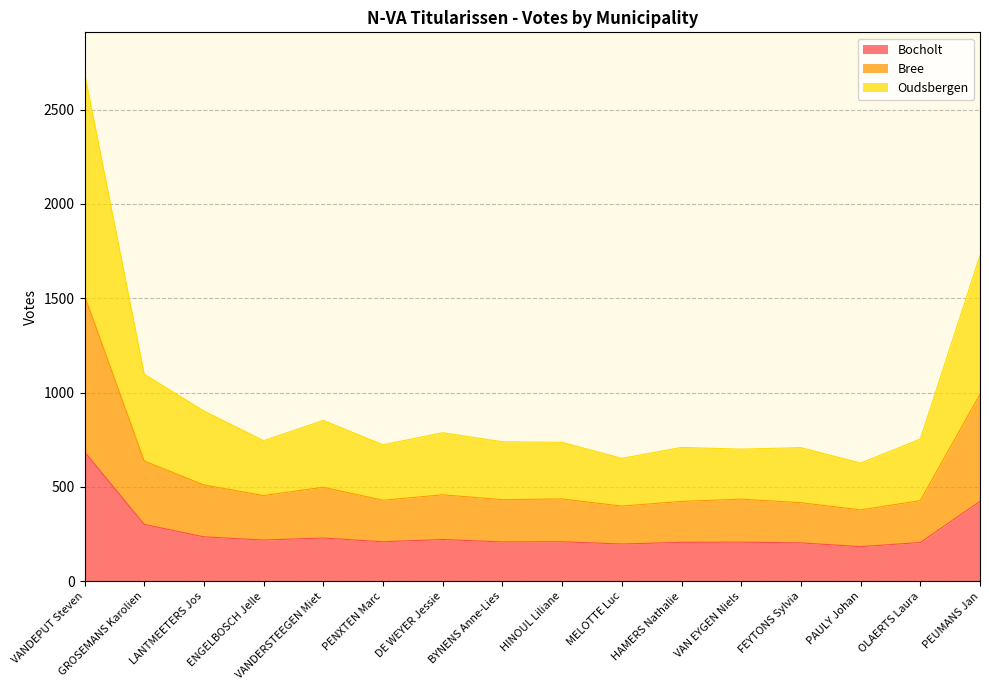

What is the lowest value of the Bocholt series?

183